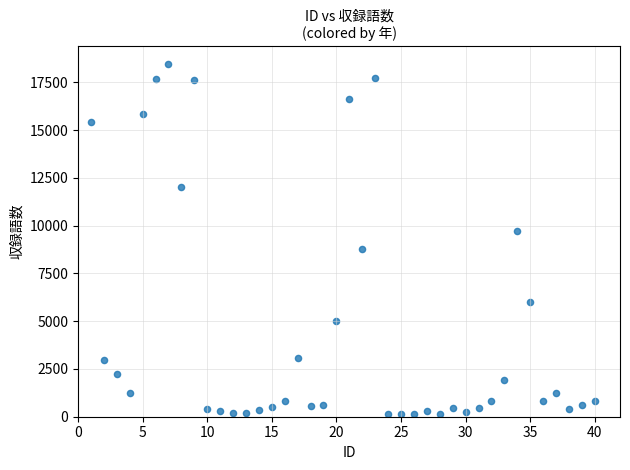

What is the range of X values (max minus min)?

39